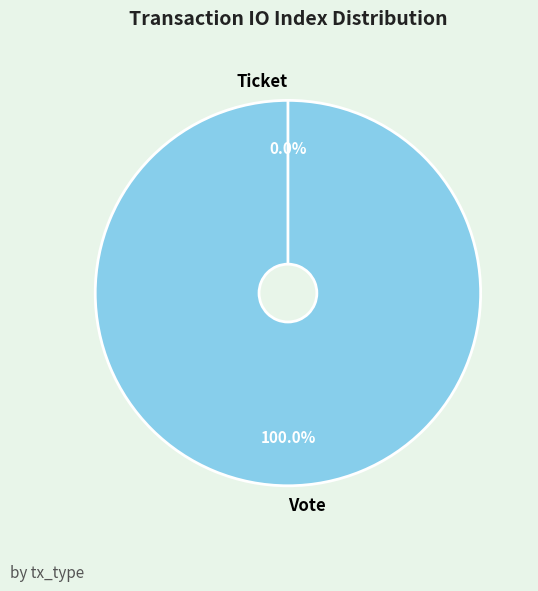

Which category has the smallest portion of the pie?

Ticket